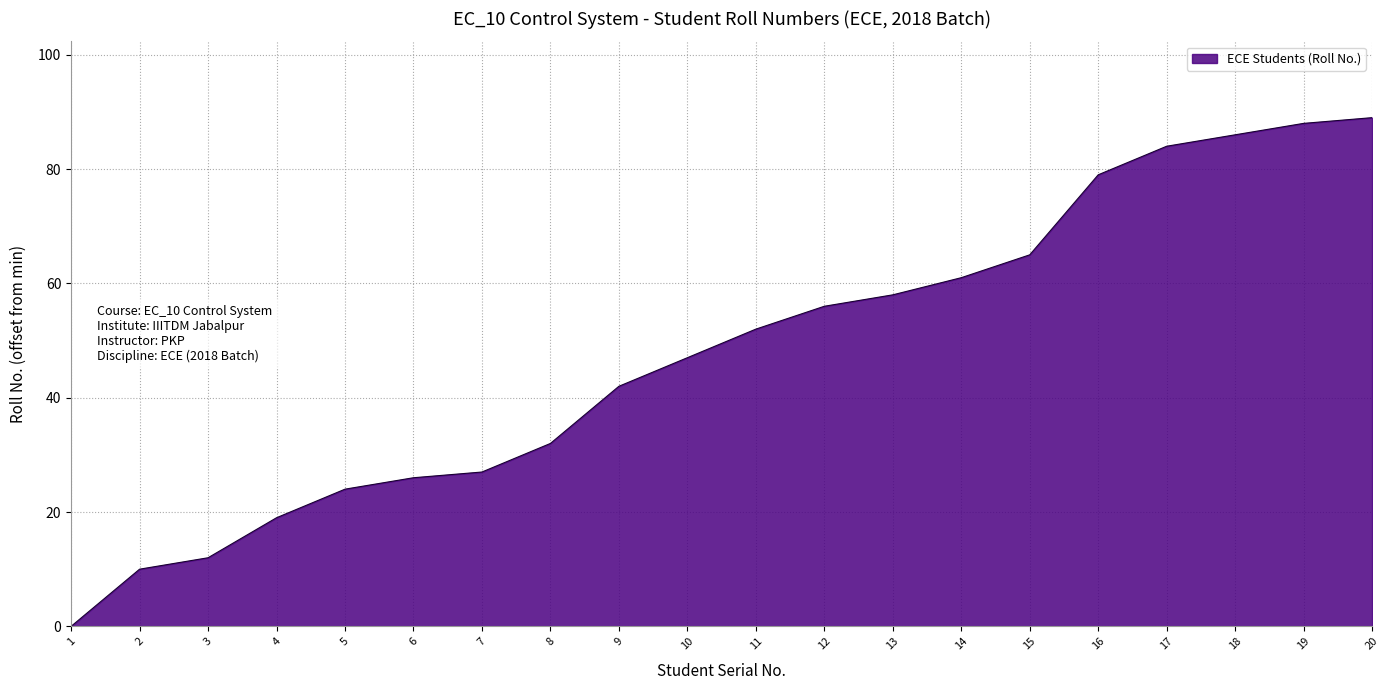

How many distinct data groups are displayed?

1